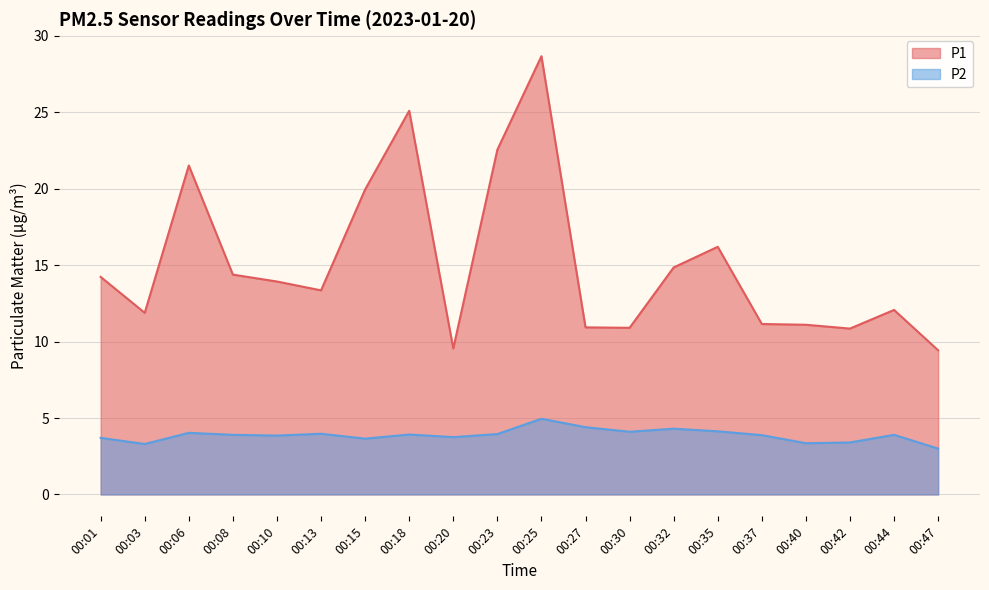

True or false: P2 and P1 intersect in this chart.

False